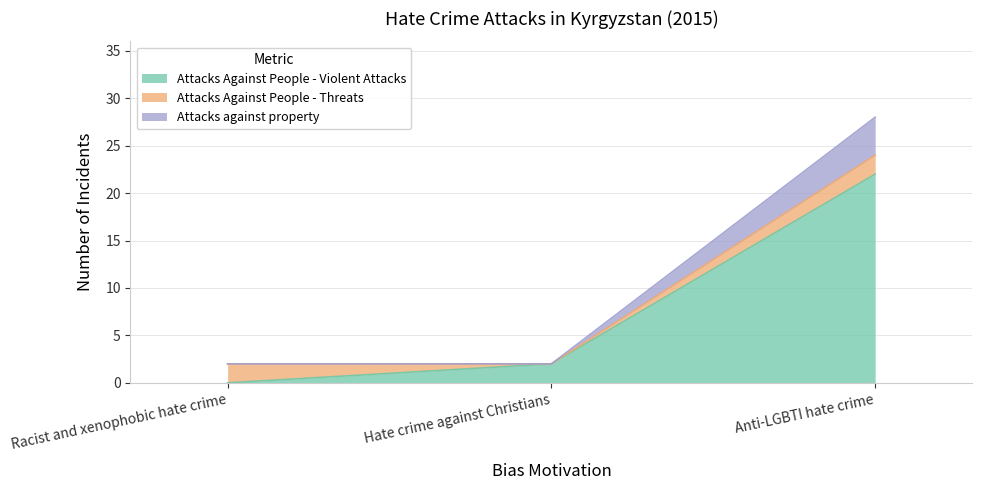

The Attacks Against People - Violent Attacks series shows -8 at Racist and xenophobic hate crime. True or false?

False